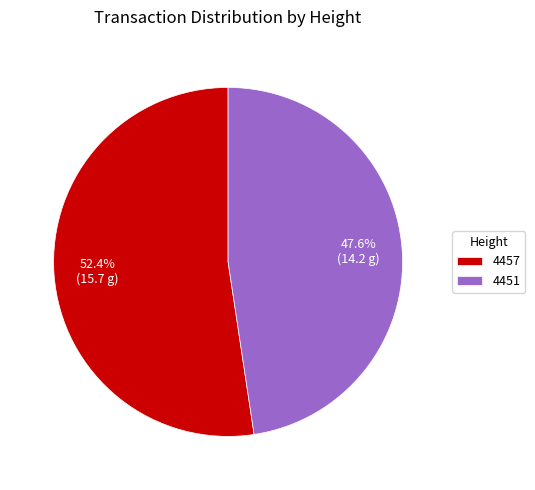

Which slice represents more than half of the pie?

4457